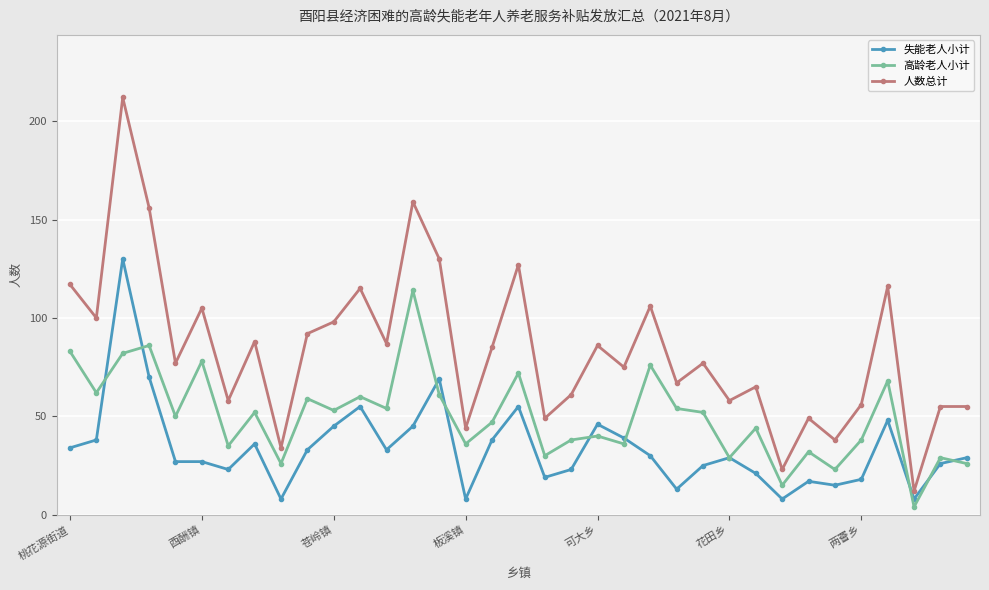

In 高龄老人小计, how many points are higher than both neighbors (excluding endpoints)?

13